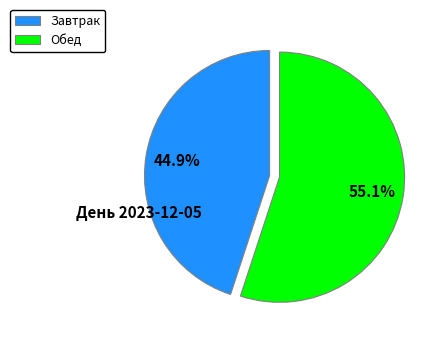

Rank the categories by value from lowest to highest.

Завтрак, Обед